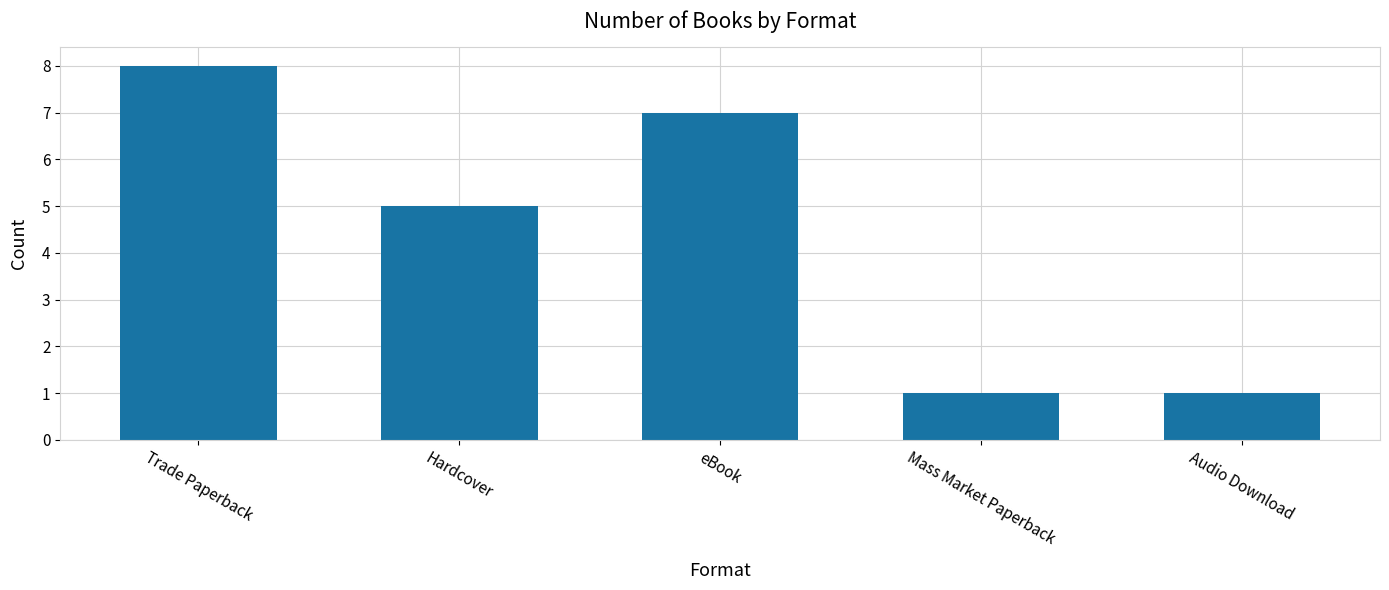

How many categories are shown in the chart?

5